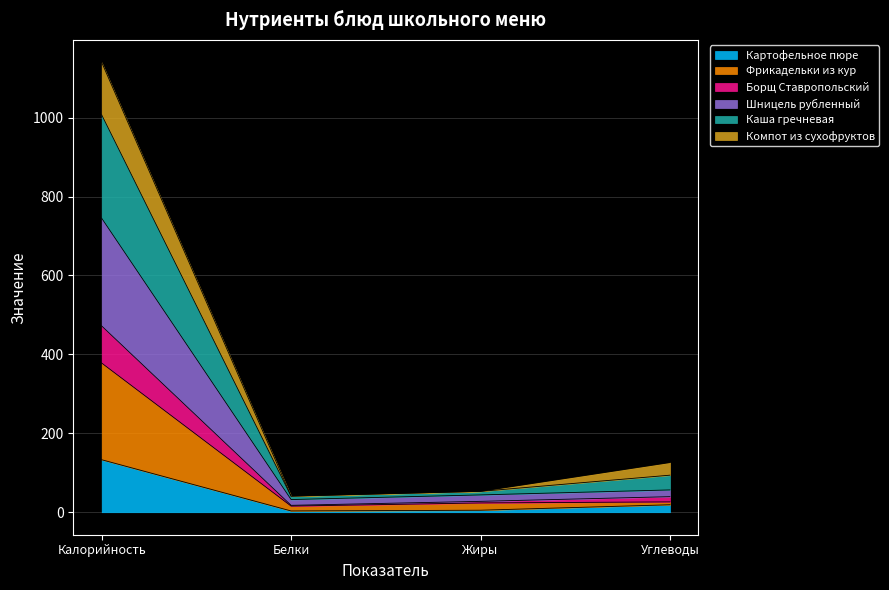

At which category is the sum across all series the highest?

Калорийность